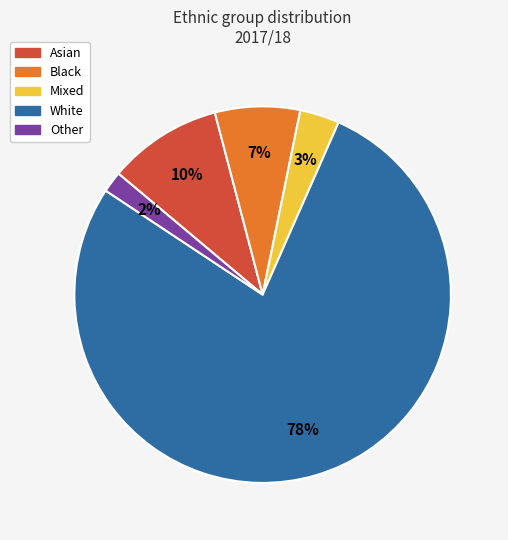

Between Black and Other, which is larger?

Black